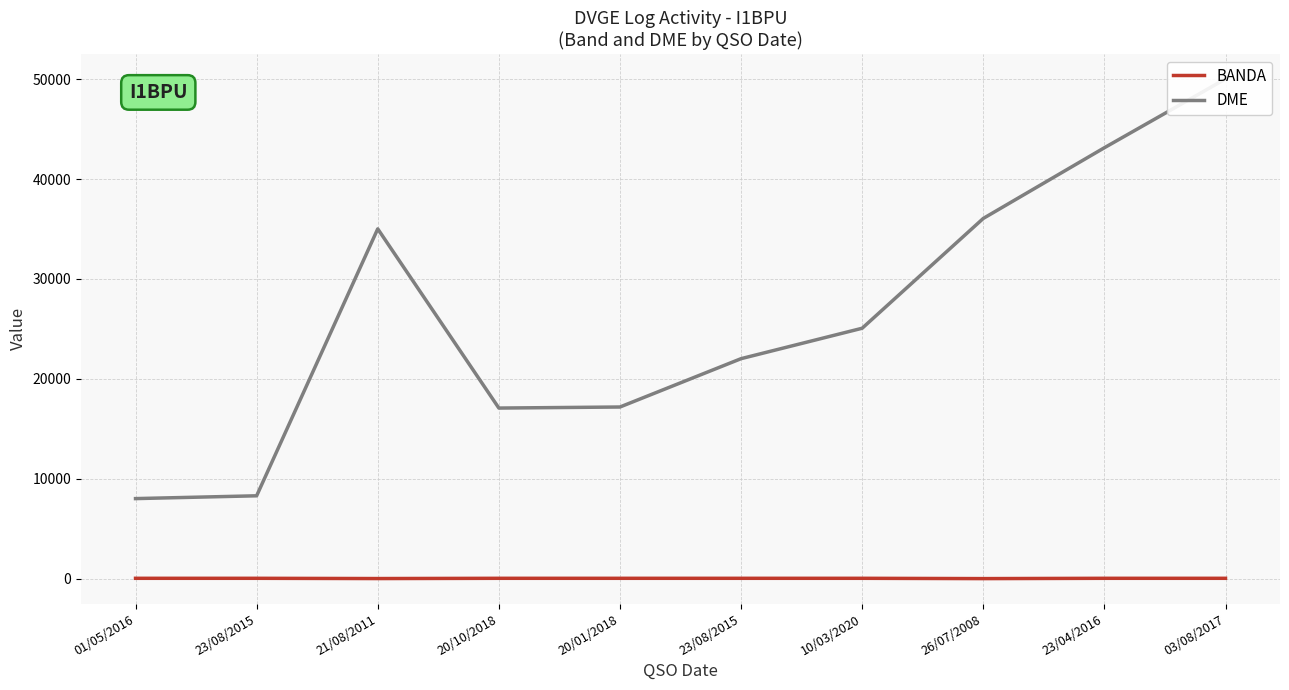

List the labels in order of DME value, smallest first.

01/05/2016, 23/08/2015, 20/10/2018, 20/01/2018, 23/08/2015, 10/03/2020, 21/08/2011, 26/07/2008, 23/04/2016, 03/08/2017